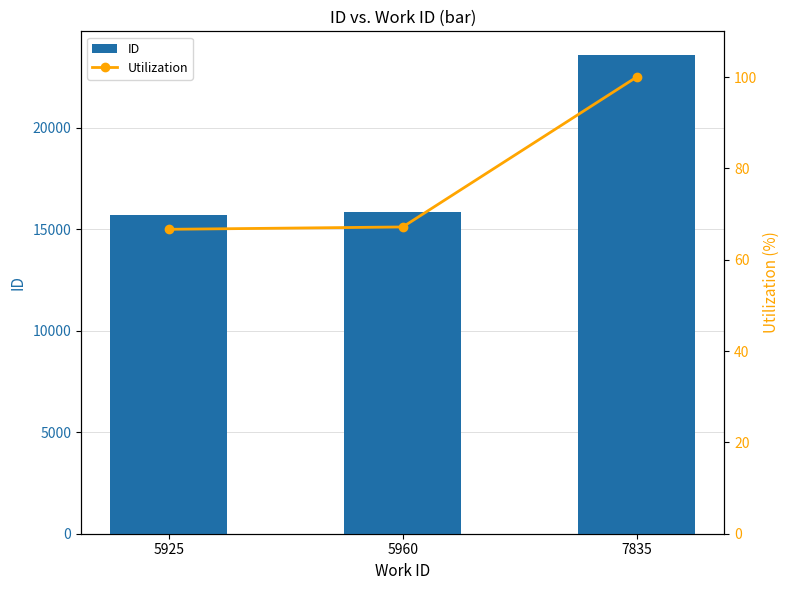

True or false: Utilization has a value of 67.2 at 5960.

True